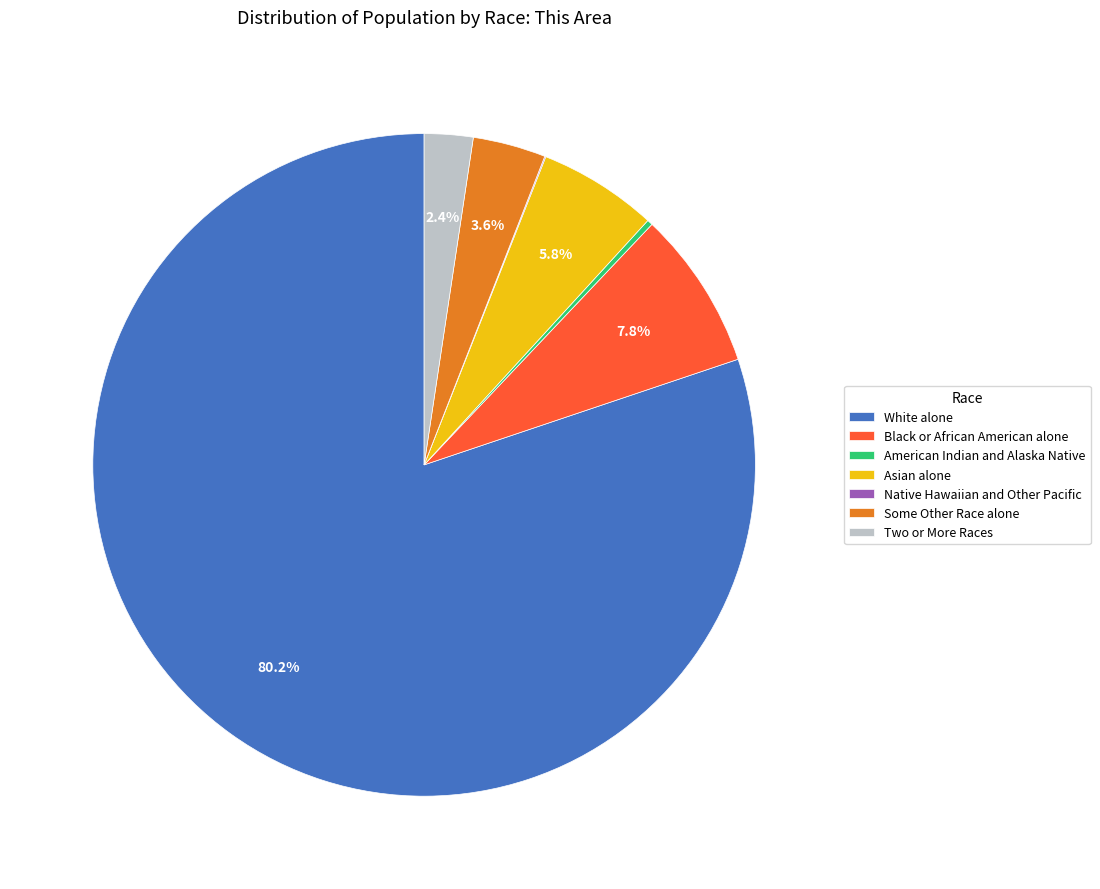

Which category has the biggest portion of the pie?

White alone